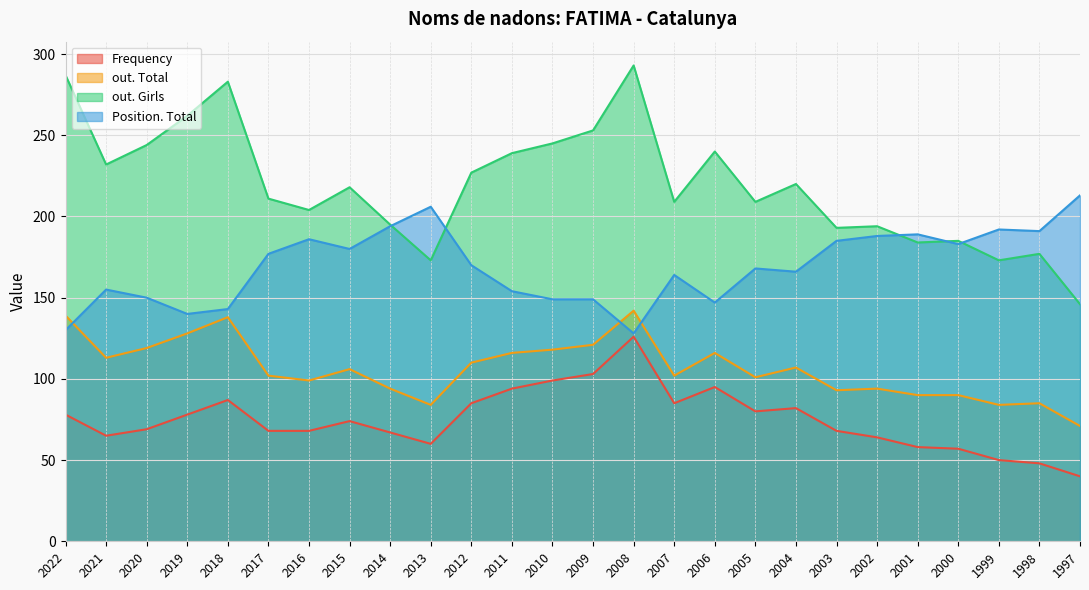

Reading right to left, transcribe all the data shown in this chart.

Frequency: 1997=40	1998=48	1999=50	2000=57	2001=58	2002=64	2003=68	2004=82	2005=80	2006=95	2007=85	2008=126	2009=103	2010=99	2011=94	2012=85	2013=60	2014=67	2015=74	2016=68	2017=68	2018=87	2019=78	2020=69	2021=65	2022=78
out. Total: 1997=71	1998=85	1999=84	2000=90	2001=90	2002=94	2003=93	2004=107	2005=101	2006=116	2007=102	2008=142	2009=121	2010=118	2011=116	2012=110	2013=84	2014=94	2015=106	2016=99	2017=102	2018=138	2019=128	2020=119	2021=113	2022=139
out. Girls: 1997=146	1998=177	1999=173	2000=185	2001=184	2002=194	2003=193	2004=220	2005=209	2006=240	2007=209	2008=293	2009=253	2010=245	2011=239	2012=227	2013=173	2014=195	2015=218	2016=204	2017=211	2018=283	2019=262	2020=244	2021=232	2022=287
Position. Total: 1997=213	1998=191	1999=192	2000=183	2001=189	2002=188	2003=185	2004=166	2005=168	2006=147	2007=164	2008=128	2009=149	2010=149	2011=154	2012=170	2013=206	2014=194	2015=180	2016=186	2017=177	2018=143	2019=140	2020=150	2021=155	2022=130